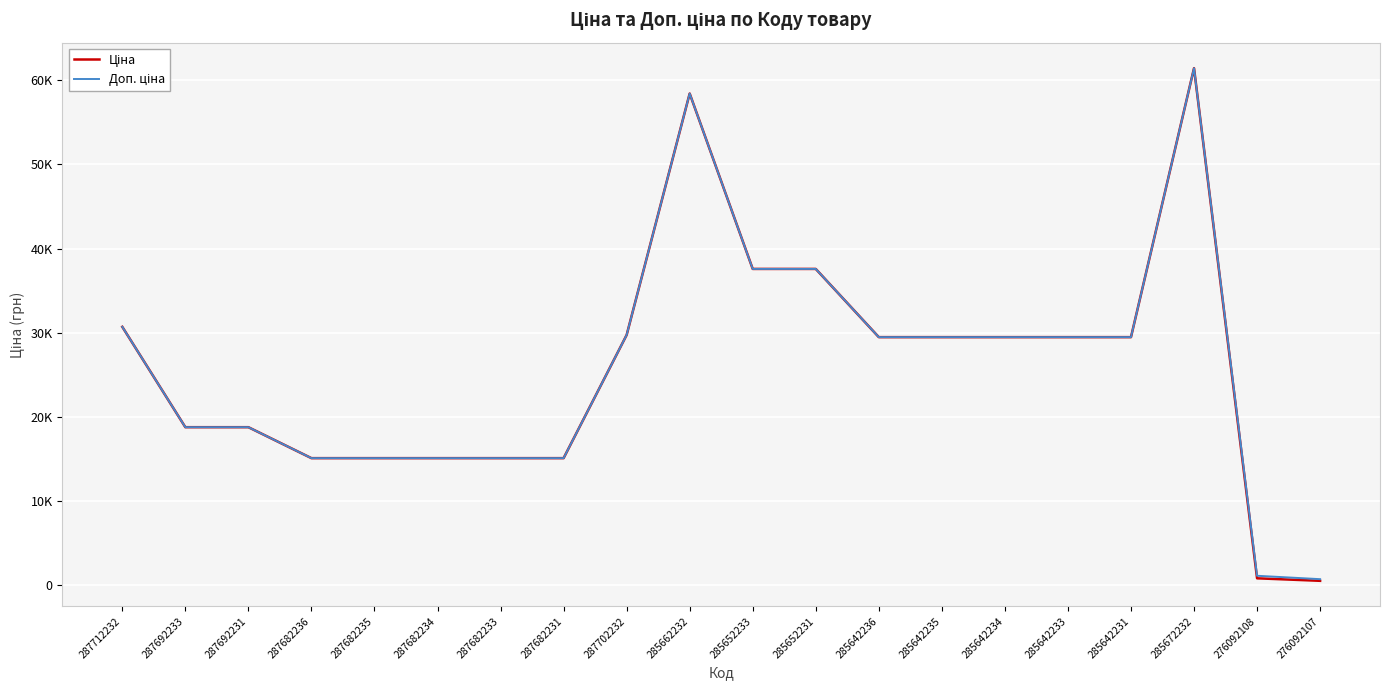

Does the chart have visible grid lines?

Yes